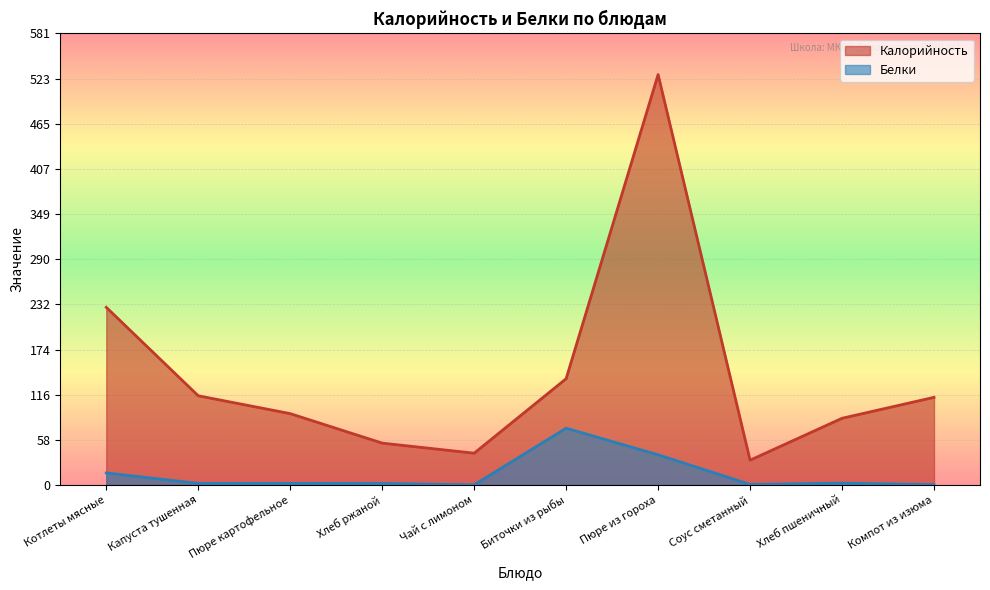

True or false: Калорийность has more than 2 interior local peaks.

False